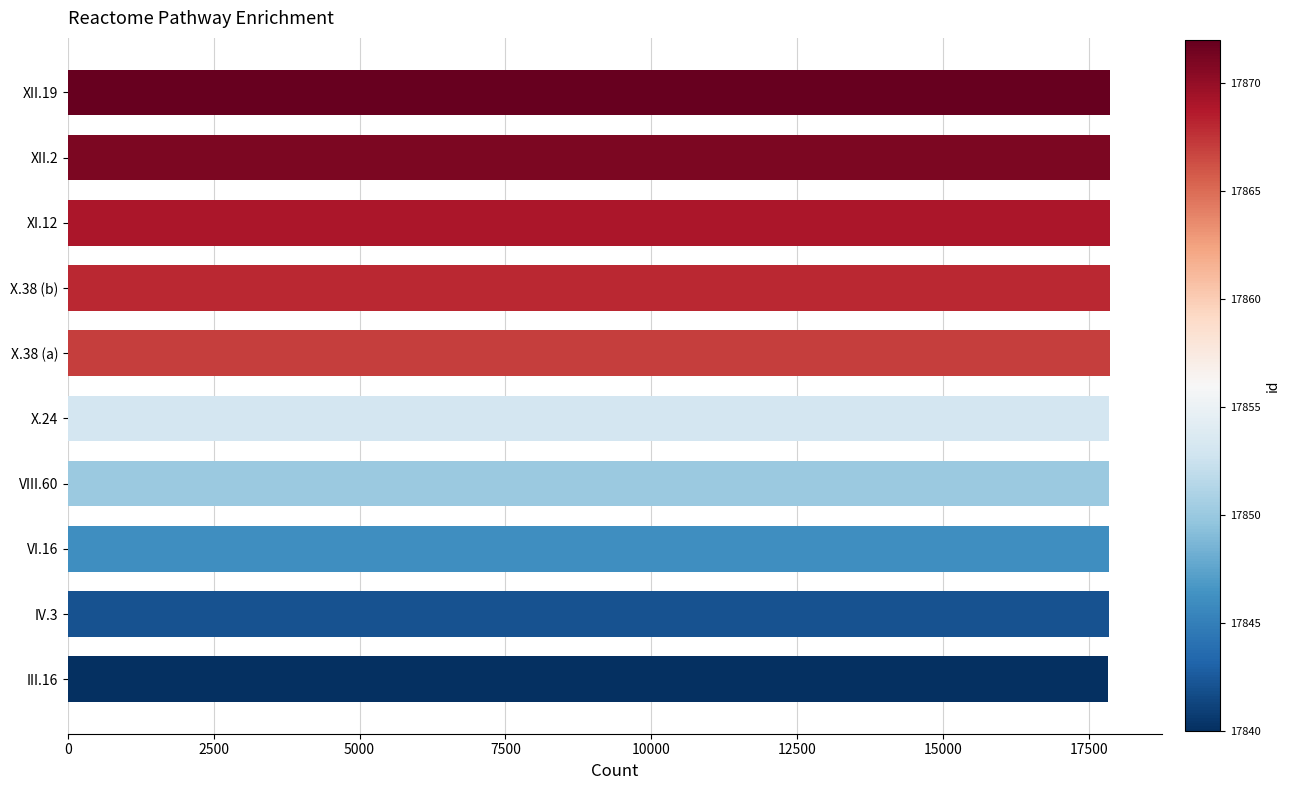

What is the average value?

17858